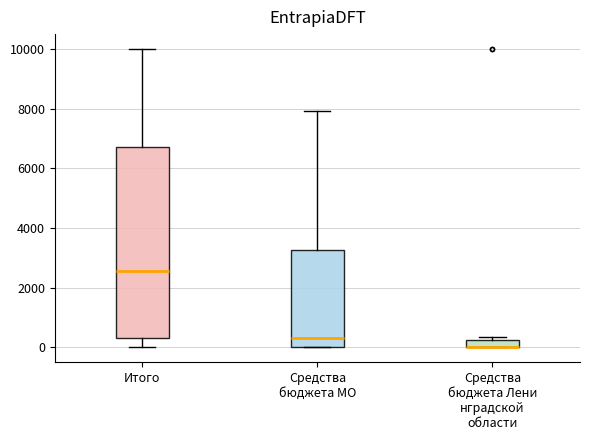

Where is the lower edge of the box for Средства бюджета Лени нградской области on the y-axis? The values are not printed on the chart, so give them approximately, as read against the axis.

0